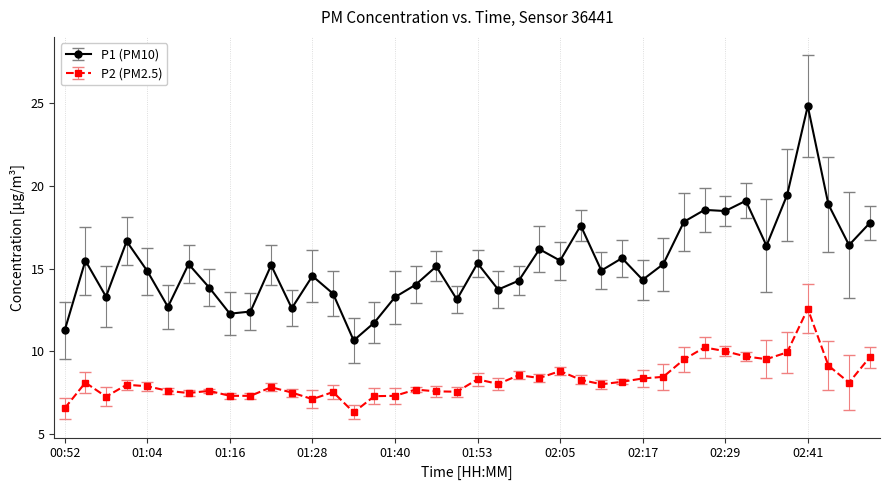

Which series has the widest spread of values?

P1 (PM10)